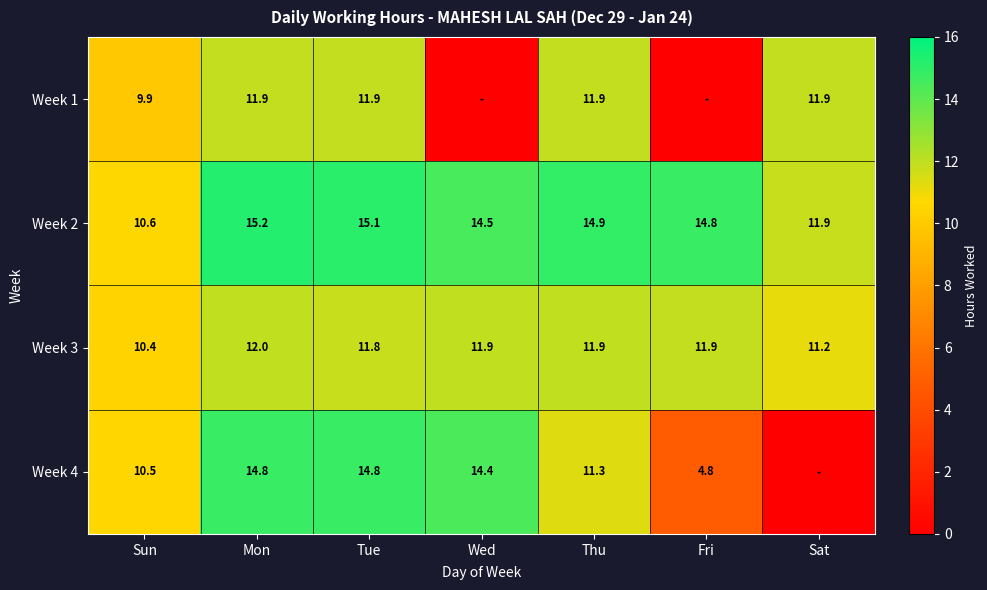

How many data points does each series have?

7